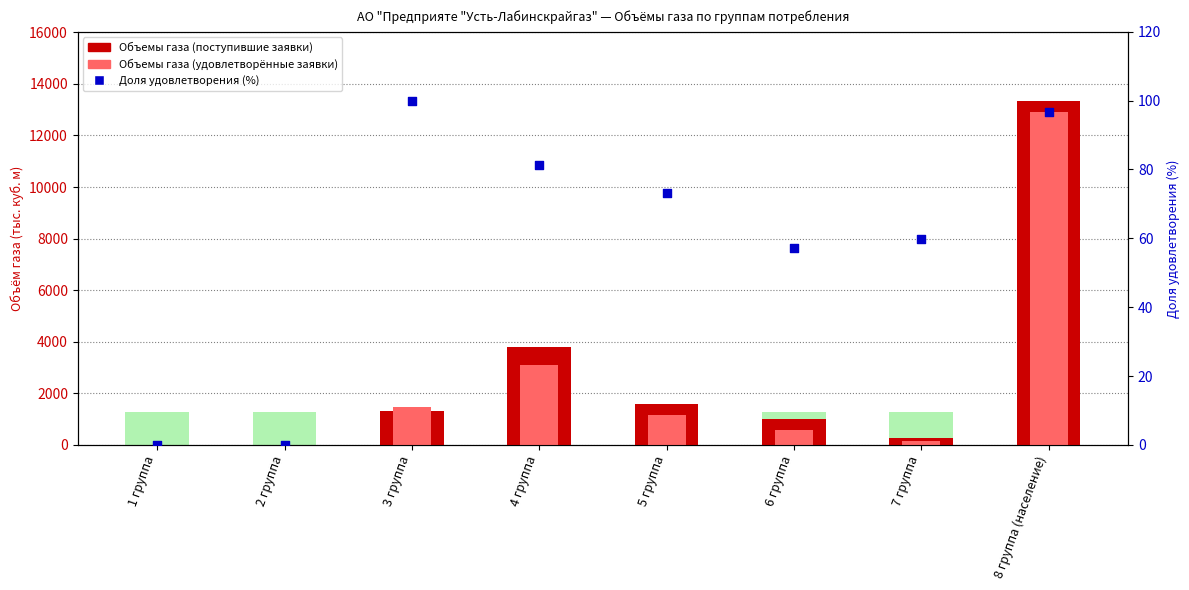

Which series has the largest total across all categories?

Объемы газа (поступившие заявки)